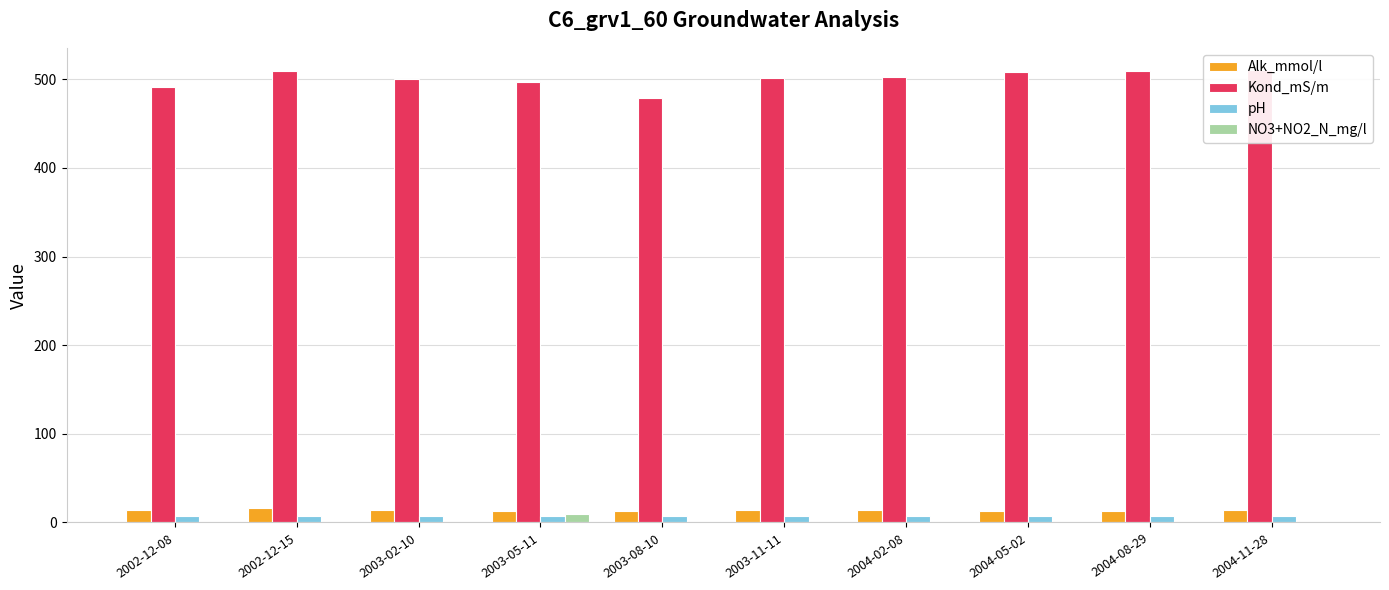

Where is Alk_mmol/l nearest to the value 14?

2002-12-08